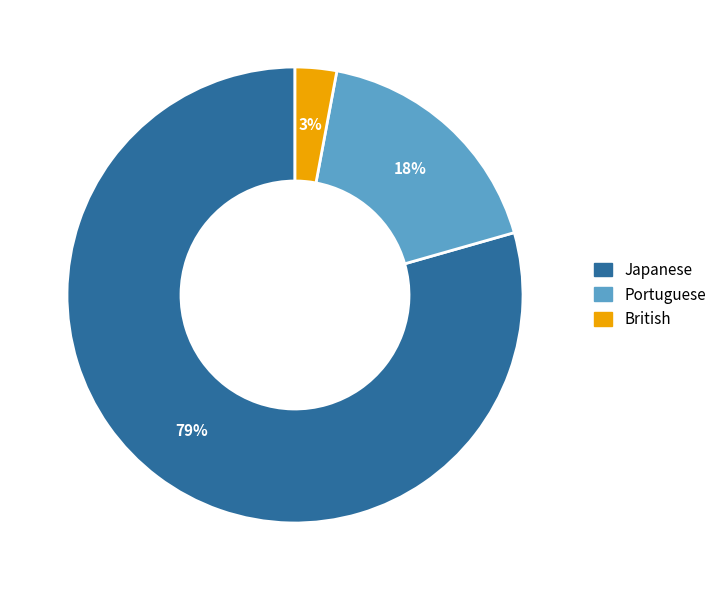

Is the sum of British and Portuguese greater than half?

No